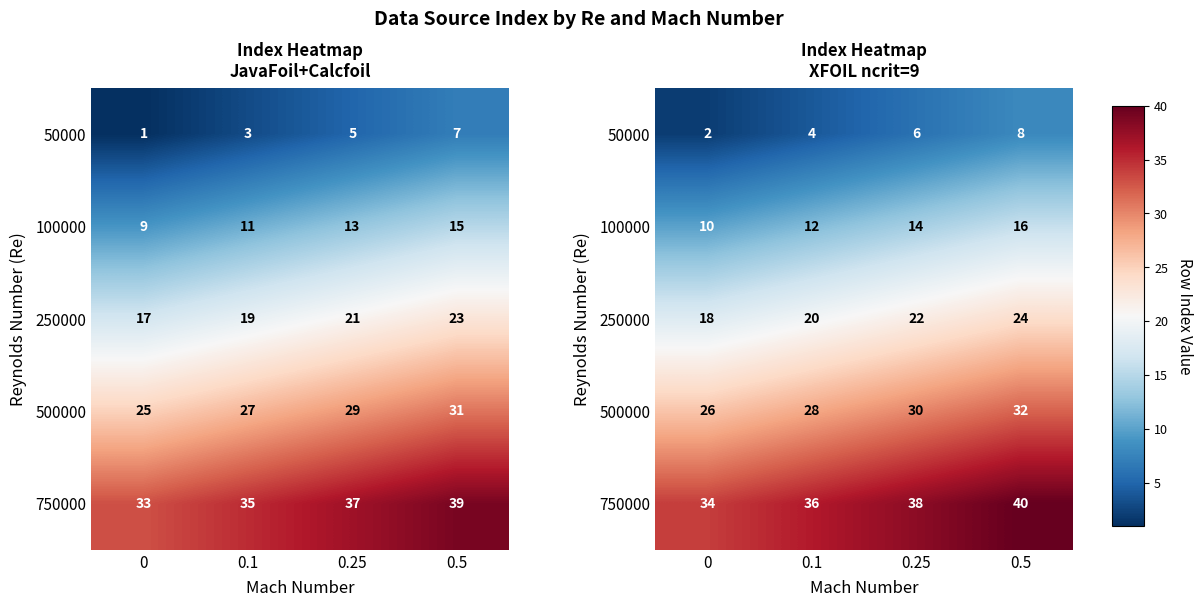

Where does the 100000 series first go above 14?

0.5